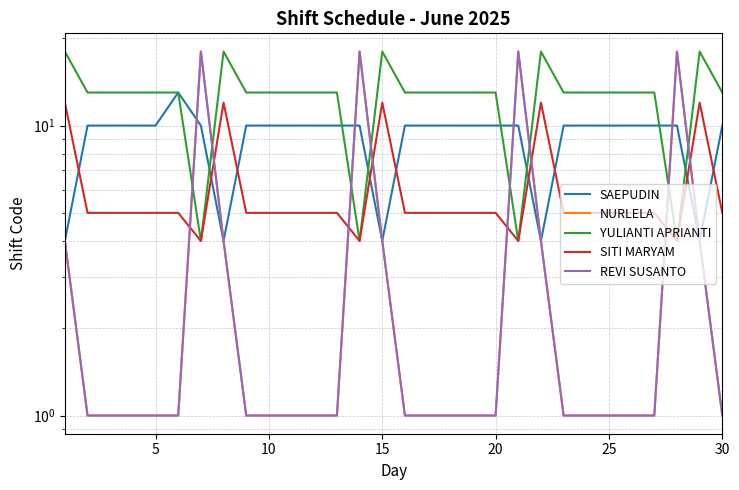

What are all the series names shown in the legend?

SAEPUDIN, NURLELA, YULIANTI APRIANTI, SITI MARYAM, REVI SUSANTO